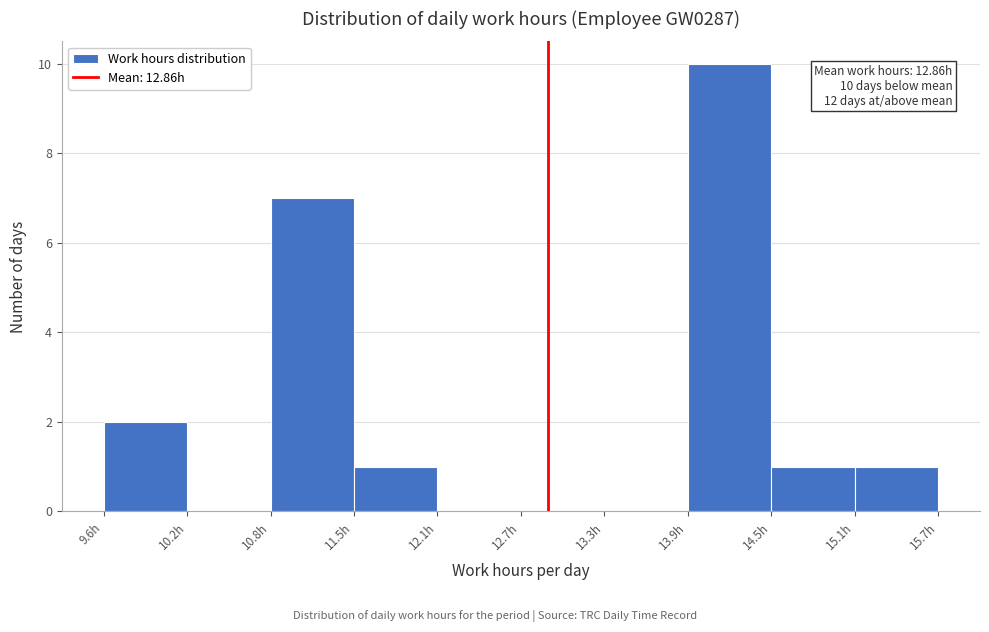

Over which range of the x-axis is the bar tallest?

13.9 to 14.5